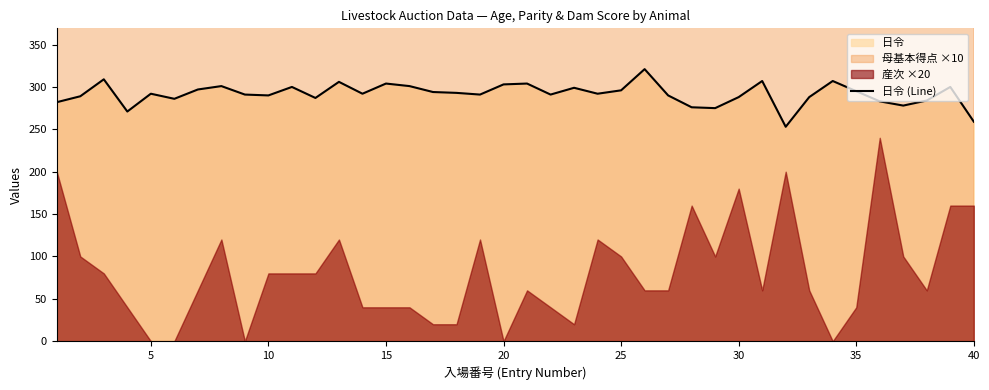

What is the value of the 25th point from the left?

296